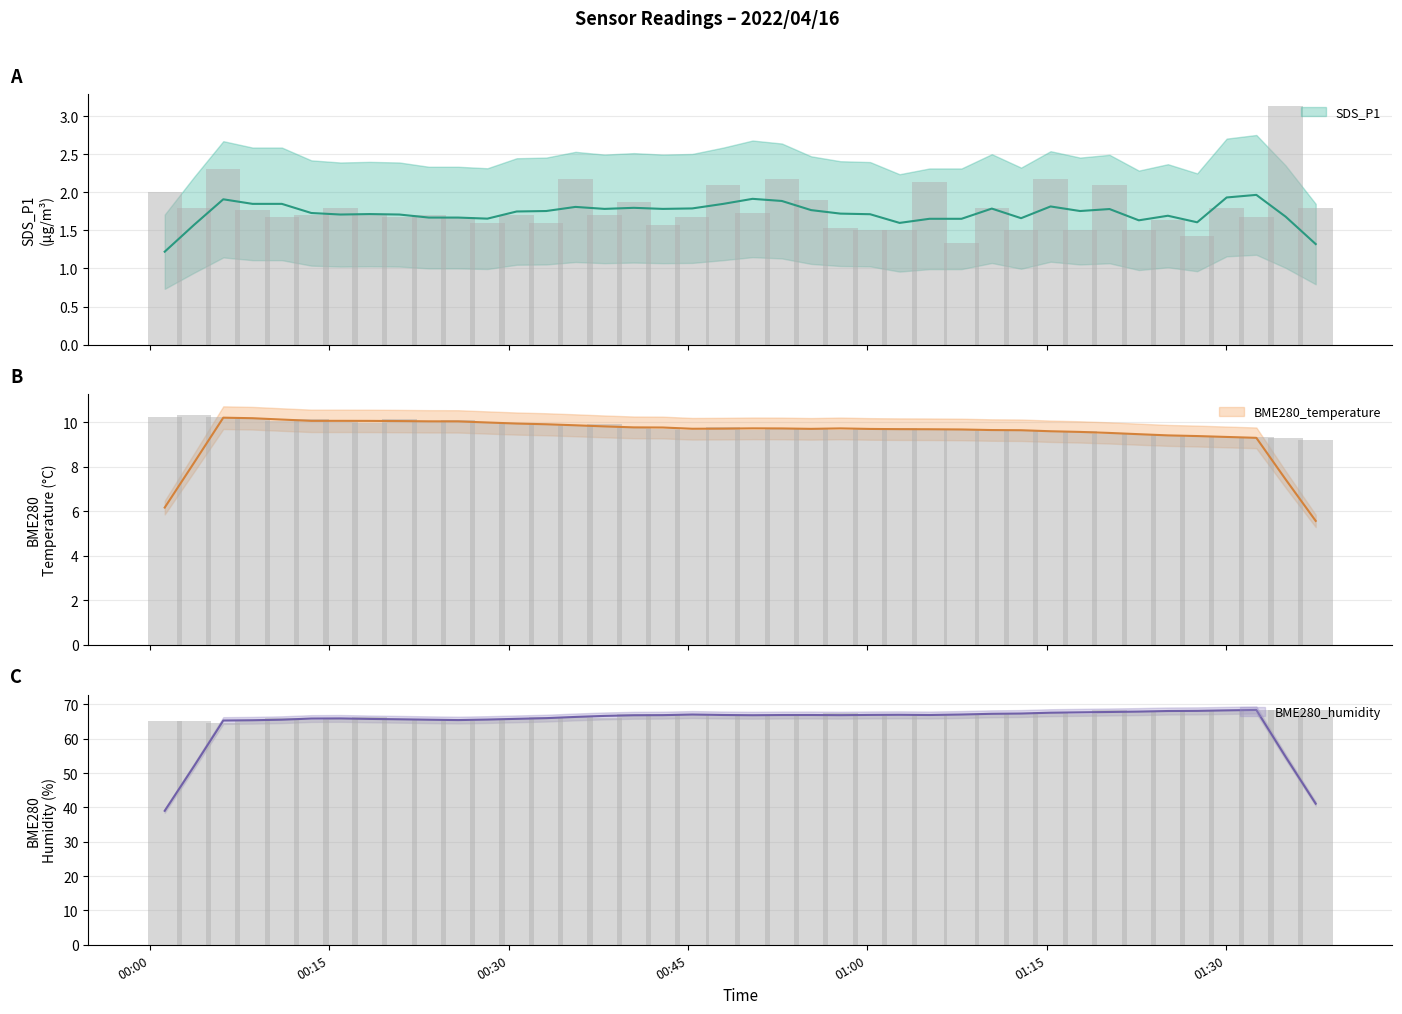

At which label is BME280_humidity closest to 66?

2022/04/16 00:38:01